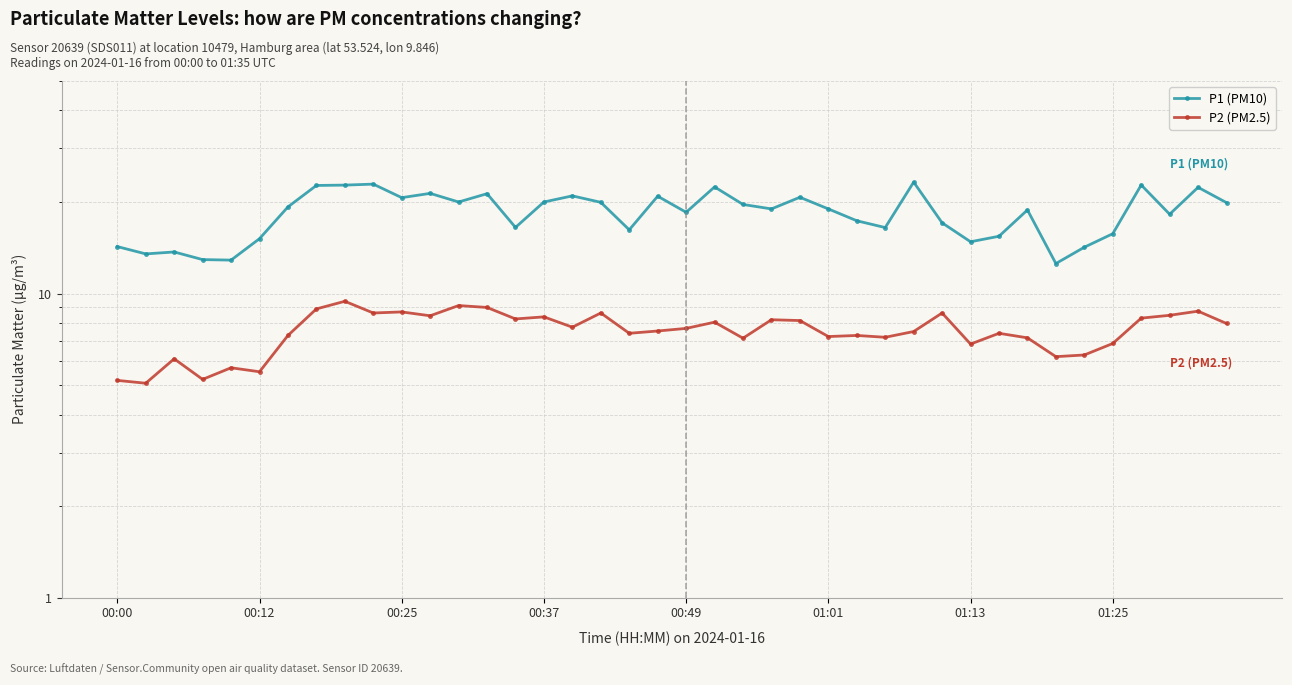

What is the average value of the P2 (PM2.5) series?

7.5